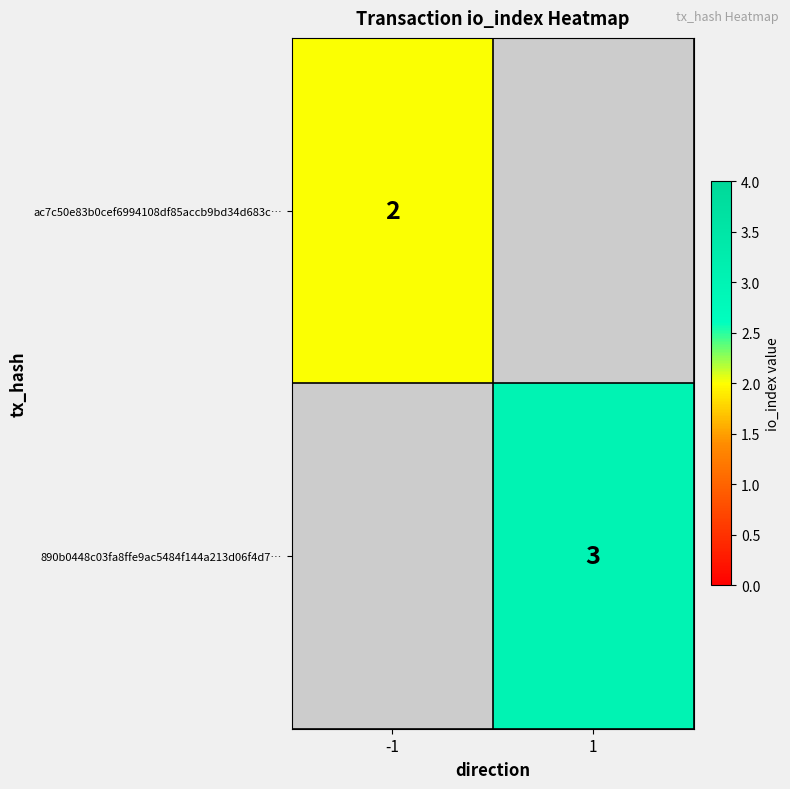

The value of 890b0448c03fa8ffe9ac5484f144a213d06f4d7… at 1 is 5. True or false?

False